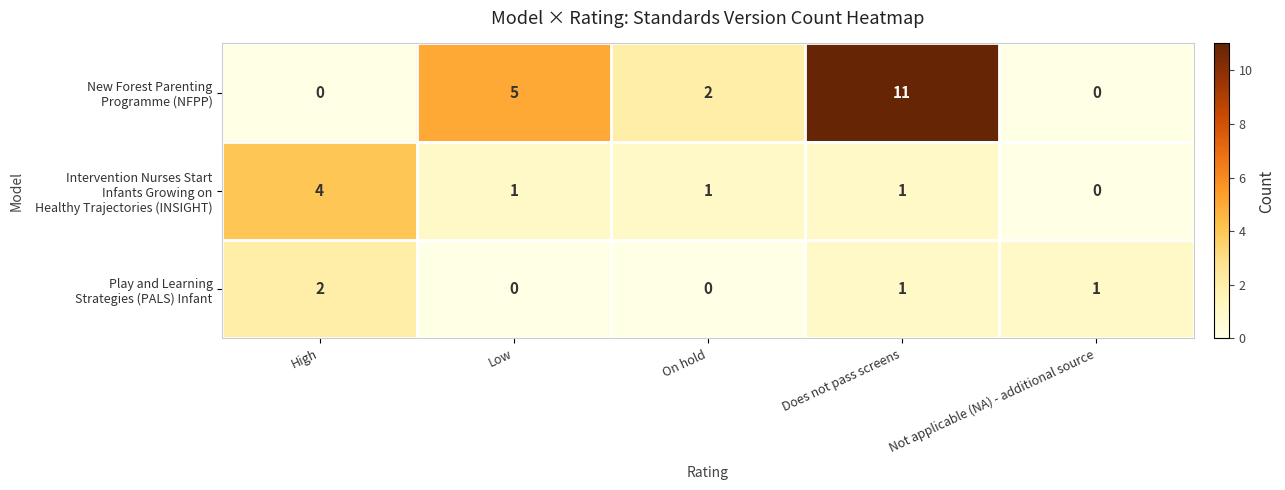

How many categories are shown in the chart?

5